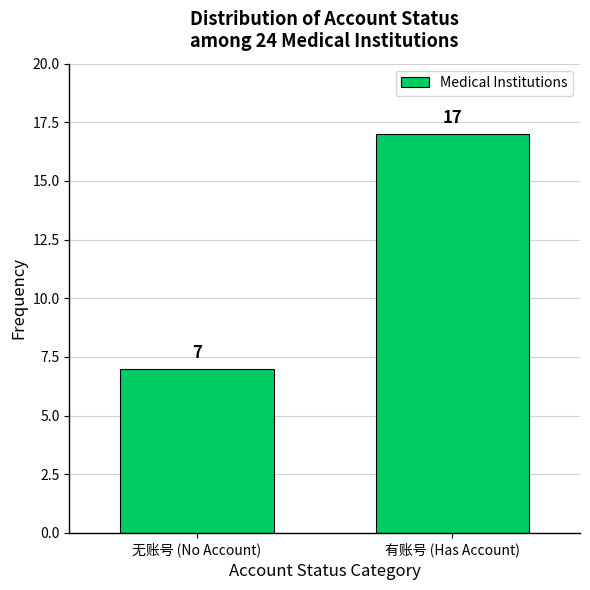

Reading left to right, what are all the values shown in this chart?

7	17